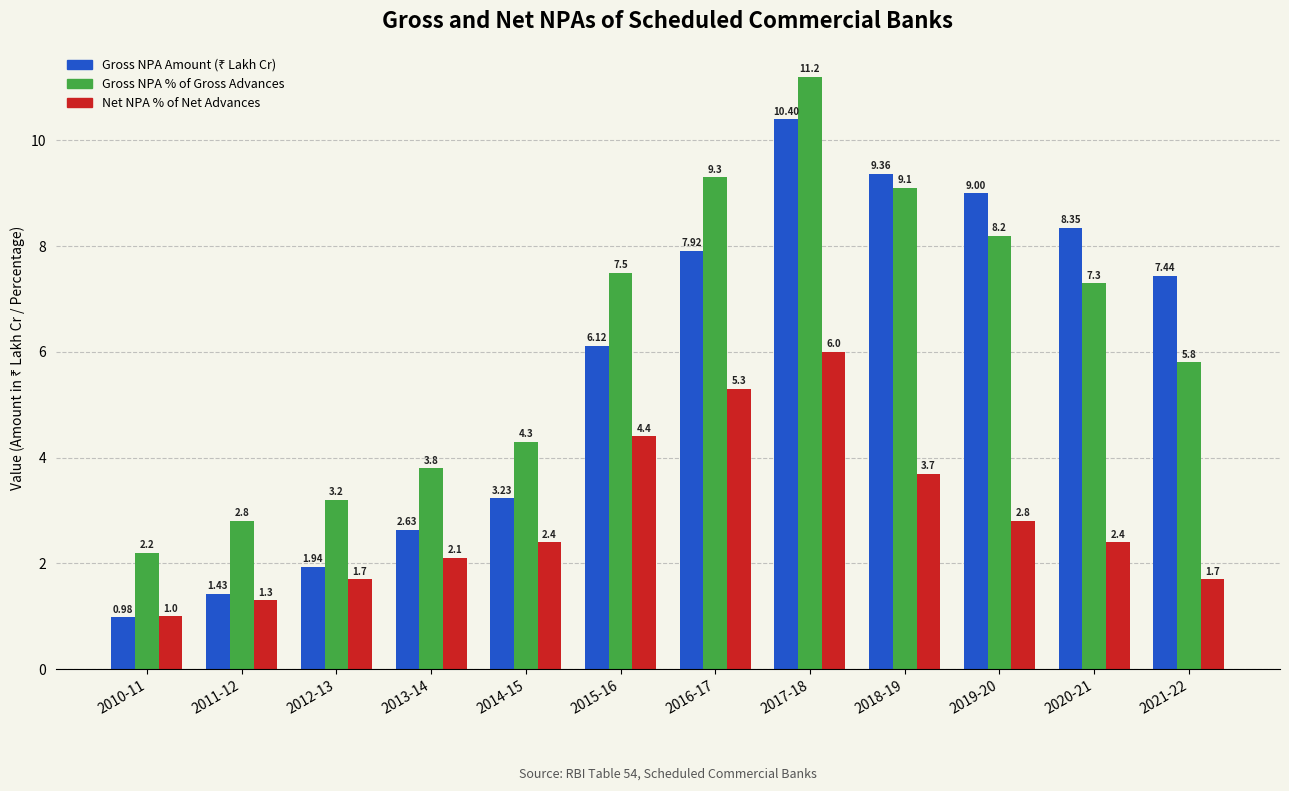

Rank the categories by Gross NPA % of Gross Advances value from lowest to highest.

2010-11, 2011-12, 2012-13, 2013-14, 2014-15, 2021-22, 2020-21, 2015-16, 2019-20, 2018-19, 2016-17, 2017-18